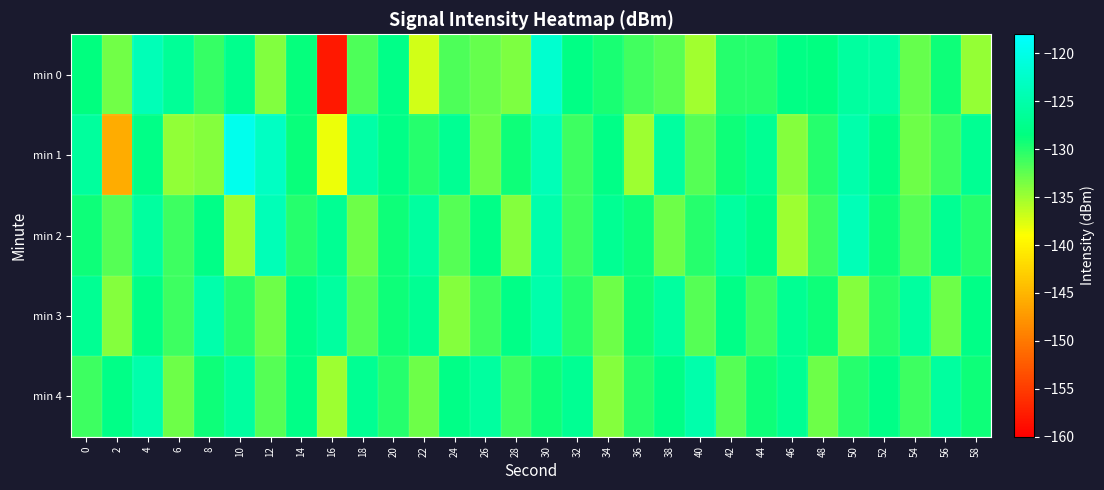

Reading right to left, list all the values displayed in this chart.

min 0: 58=-134.7	56=-129.0	54=-132.7	52=-125.6	50=-126.0	48=-128.5	46=-128.1	44=-130.1	42=-130.1	40=-135.1	38=-132.2	36=-131.2	34=-129.5	32=-128.1	30=-122.0	28=-133.7	26=-132.7	24=-131.7	22=-137.1	20=-127.8	18=-131.7	16=-157.9	14=-128.7	12=-133.8	10=-127.4	8=-130.8	6=-126.6	4=-124.0	2=-133.2	0=-128.6
min 1: 58=-127.0	56=-131.0	54=-133.0	52=-128.0	50=-125.0	48=-130.0	46=-134.0	44=-127.0	42=-129.0	40=-132.0	38=-126.0	36=-135.0	34=-128.0	32=-131.0	30=-124.0	28=-129.0	26=-133.0	24=-127.0	22=-130.0	20=-128.0	18=-125.3	16=-138.2	14=-128.9	12=-123.0	10=-119.6	8=-134.0	6=-134.5	4=-128.0	2=-145.8	0=-126.2
min 2: 58=-130.0	56=-127.0	54=-132.0	52=-129.0	50=-124.0	48=-131.0	46=-135.0	44=-128.0	42=-126.0	40=-130.0	38=-133.0	36=-129.0	34=-127.0	32=-131.0	30=-125.0	28=-134.0	26=-128.0	24=-132.0	22=-126.0	20=-129.0	18=-133.0	16=-127.0	14=-130.0	12=-124.0	10=-135.0	8=-128.0	6=-131.0	4=-126.0	2=-132.0	0=-129.0
min 3: 58=-128.0	56=-133.0	54=-126.0	52=-130.0	50=-134.0	48=-129.0	46=-127.0	44=-131.0	42=-128.0	40=-132.0	38=-126.0	36=-129.0	34=-133.0	32=-130.0	30=-125.0	28=-128.0	26=-131.0	24=-134.0	22=-127.0	20=-129.0	18=-132.0	16=-126.0	14=-128.0	12=-133.0	10=-130.0	8=-125.0	6=-131.0	4=-128.0	2=-134.0	0=-127.0
min 4: 58=-129.0	56=-126.0	54=-131.0	52=-128.0	50=-130.0	48=-133.0	46=-127.0	44=-129.0	42=-132.0	40=-125.0	38=-128.0	36=-130.0	34=-134.0	32=-127.0	30=-129.0	28=-131.0	26=-126.0	24=-128.0	22=-133.0	20=-130.0	18=-127.0	16=-135.0	14=-128.0	12=-132.0	10=-126.0	8=-129.0	6=-133.0	4=-125.0	2=-128.0	0=-131.0